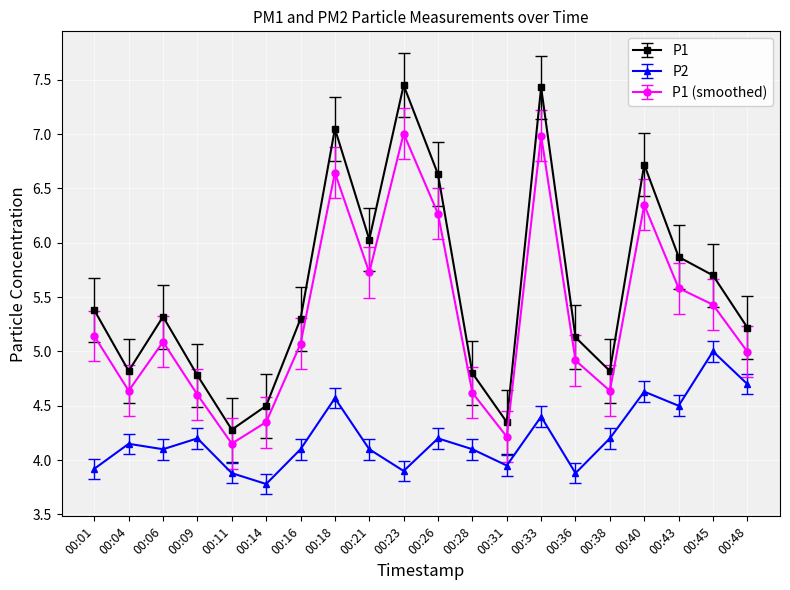

What are all the series names shown in the legend?

P1, P2, P1 (smoothed)